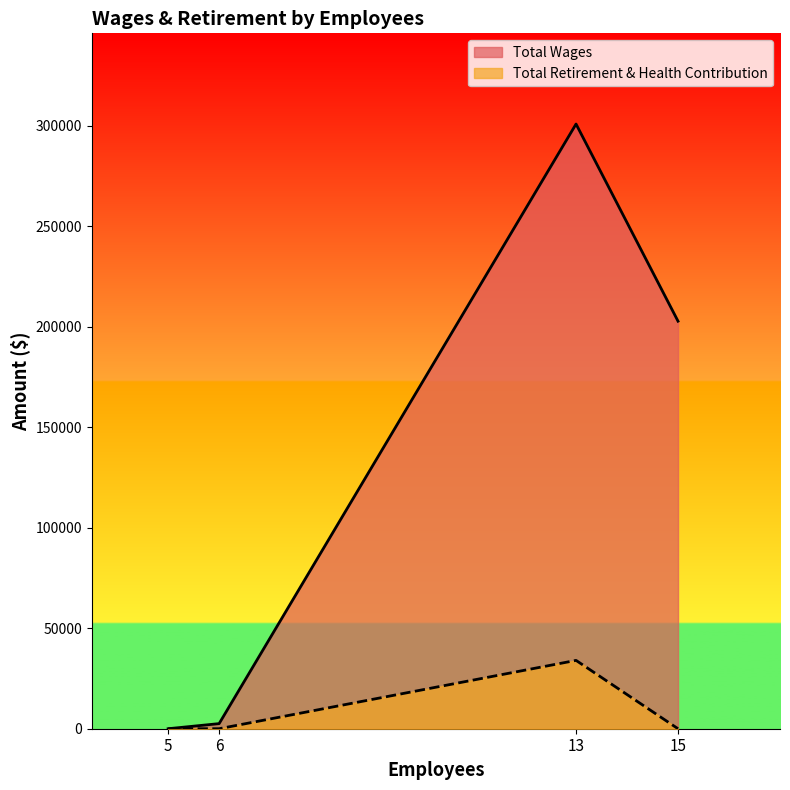

Rank the series at 5 from lowest to highest value.

Total Wages, Total Retirement & Health Contribution